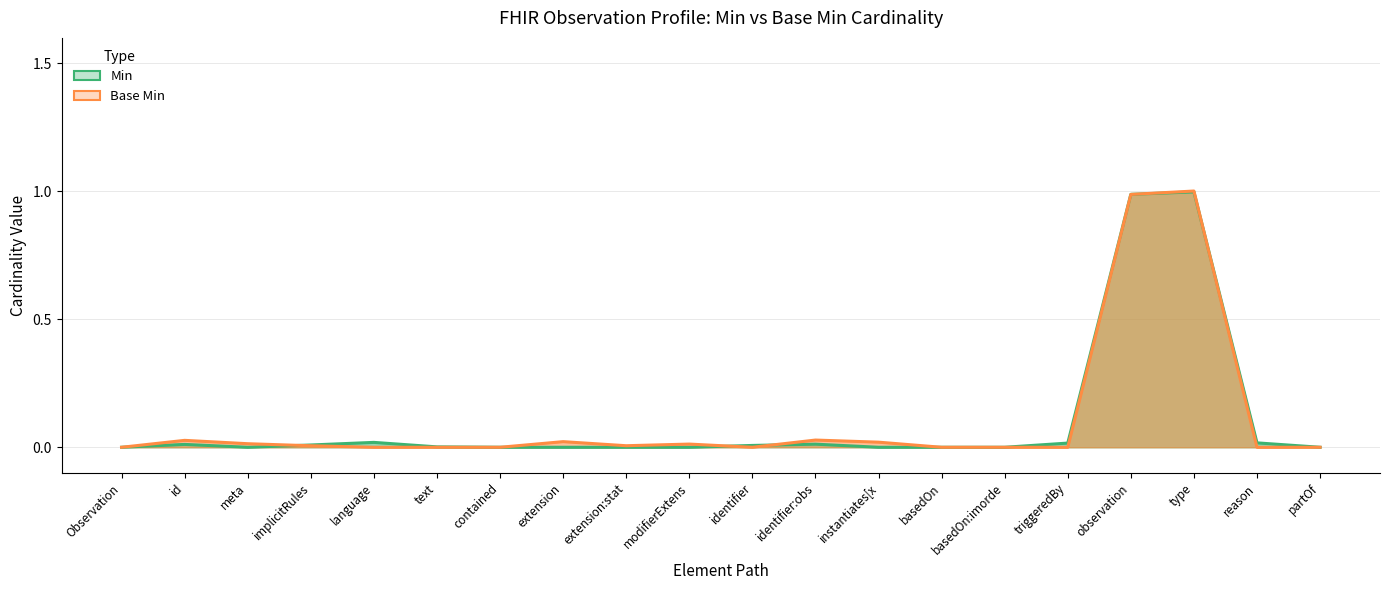

List the series in order of their overall mean, lowest first.

Min, Base Min